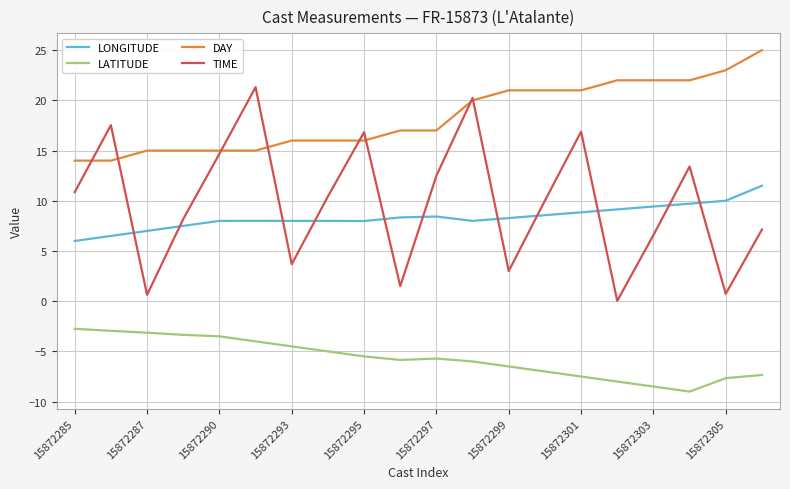

True or false: LONGITUDE and LATITUDE cross at least once.

False